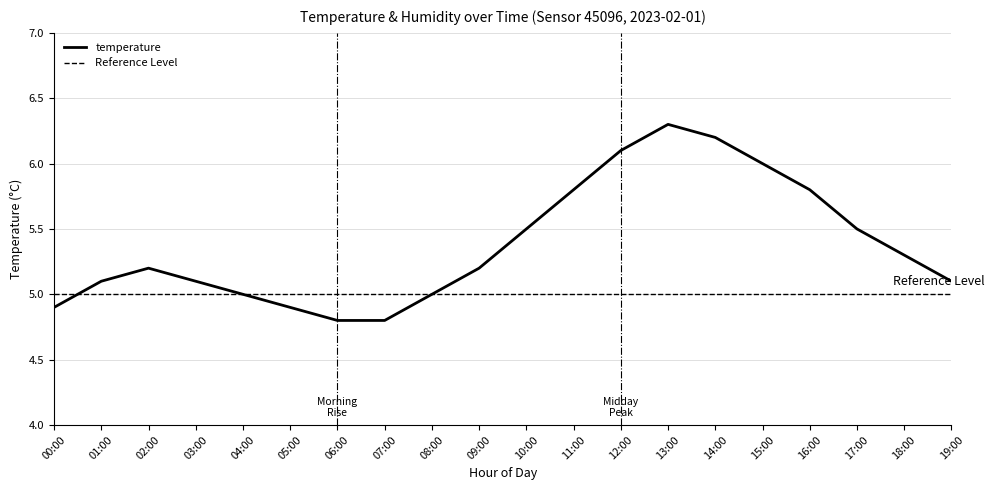

What is the sum of all values?

107.6